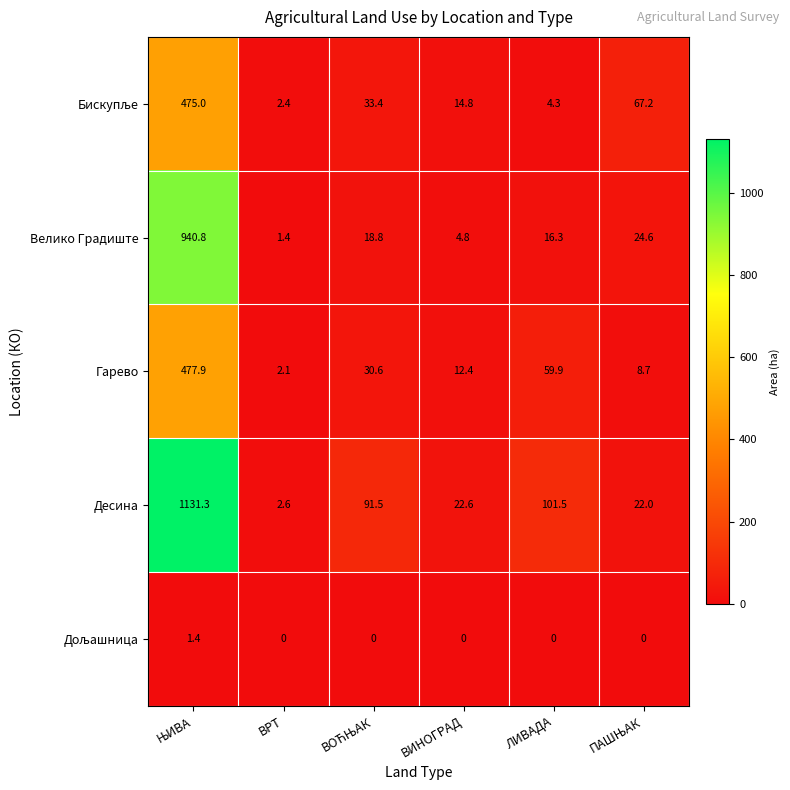

At which label does Десина reach its minimum?

ВРТ